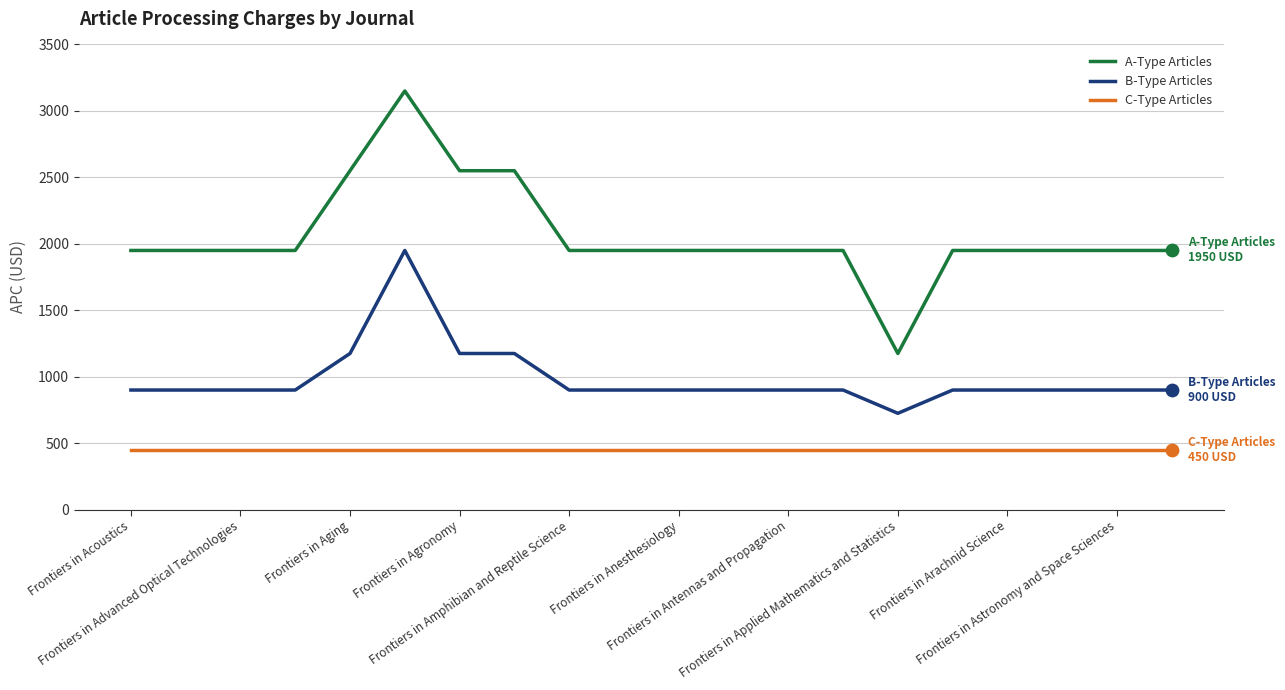

Which series has the largest range (max minus min)?

A-Type Articles